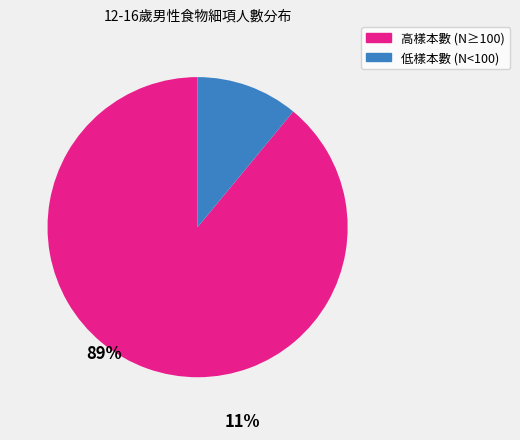

Is there a majority slice in this chart?

Yes